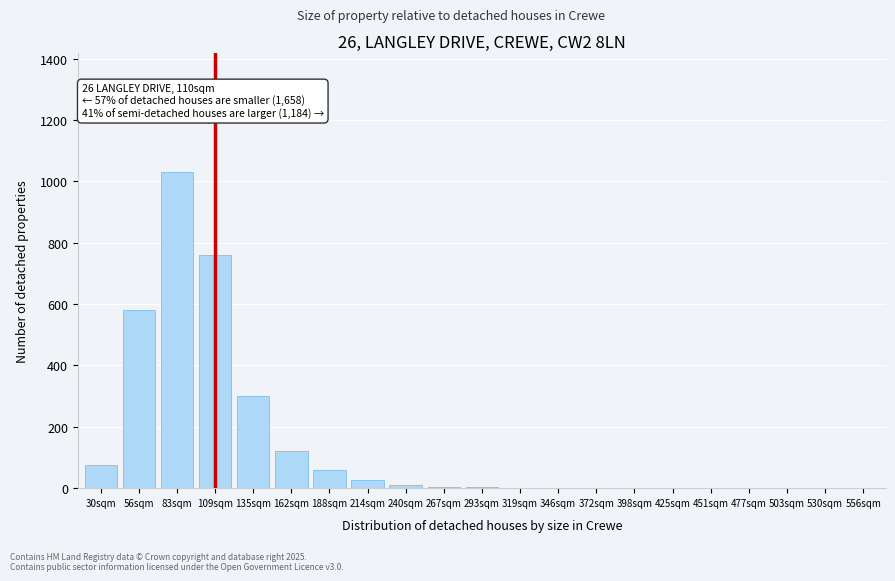

True or false: the data shows 641 at 556sqm.

False